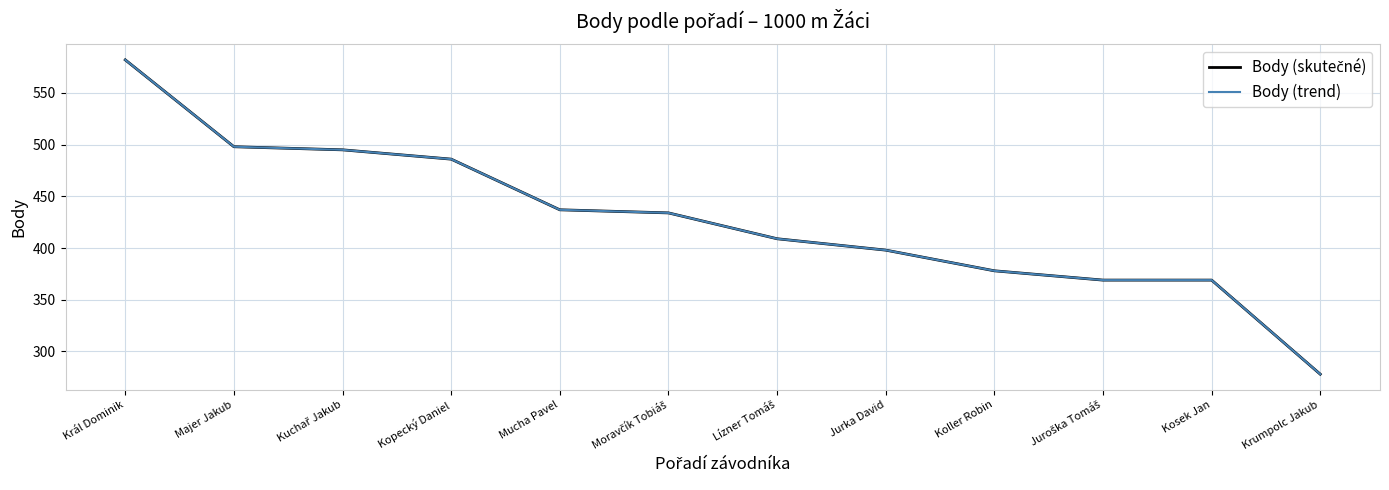

What is the total value across all series at Krumpolc Jakub?

556